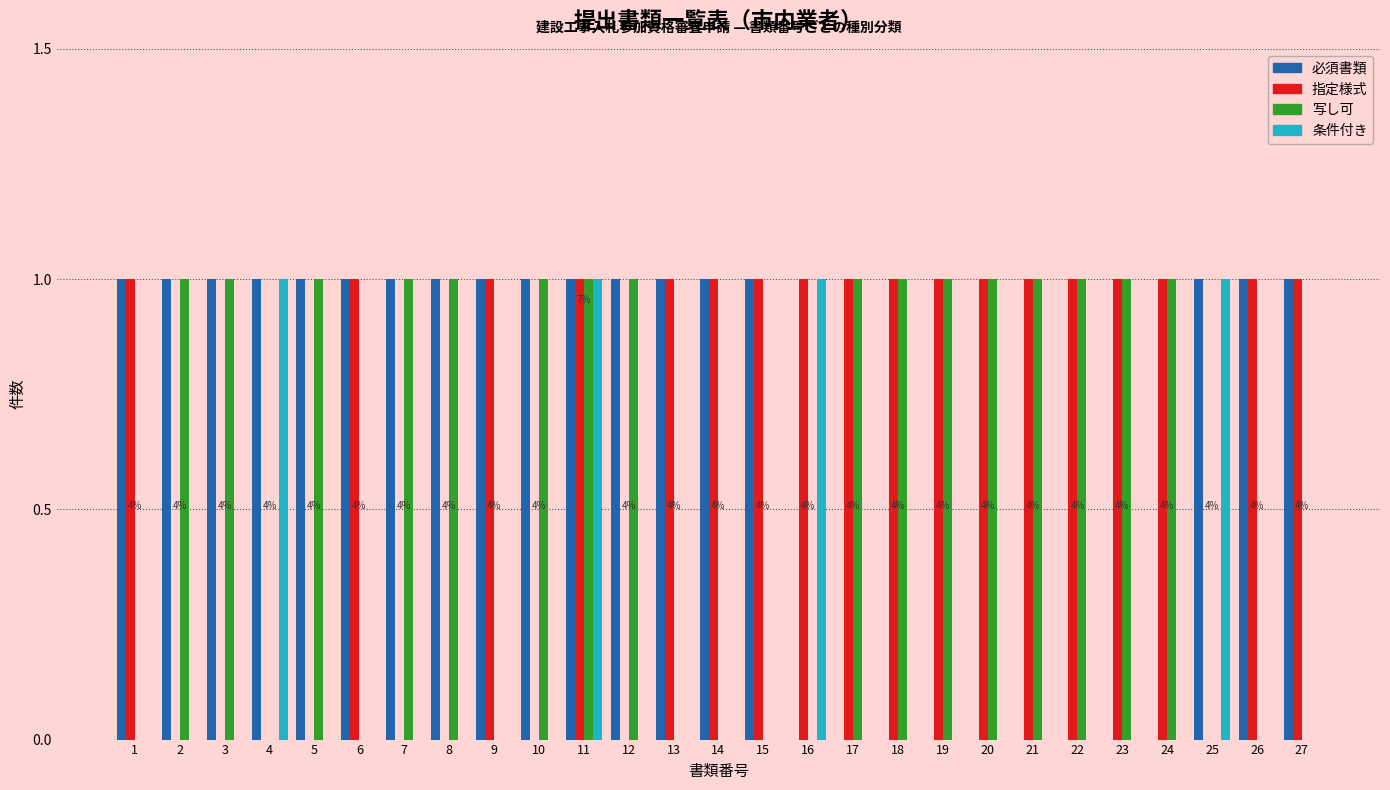

The 指定様式 series shows 2 at 11. True or false?

False